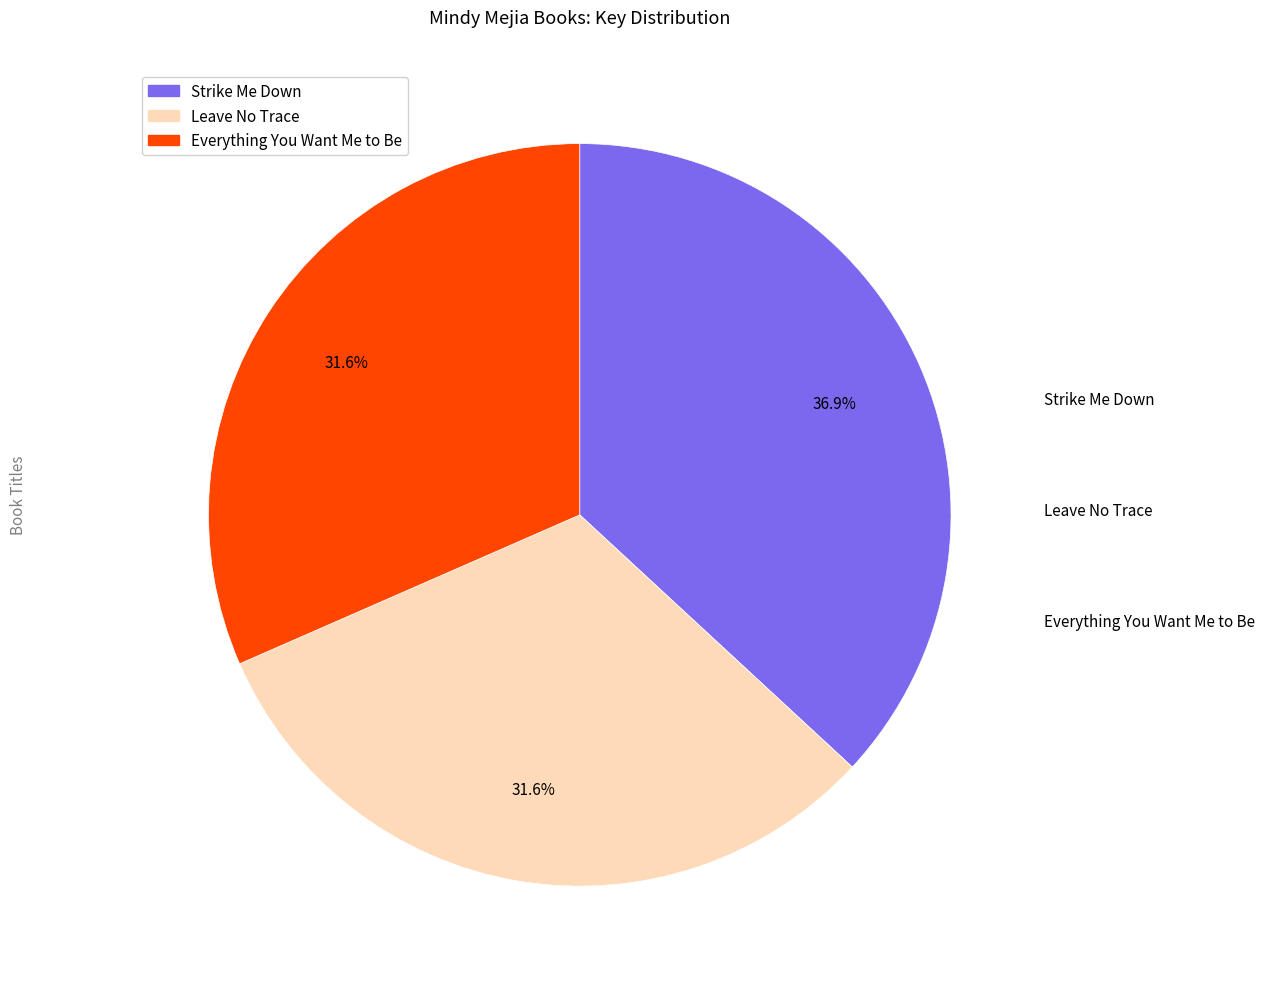

Which category has the biggest portion of the pie?

Strike Me Down